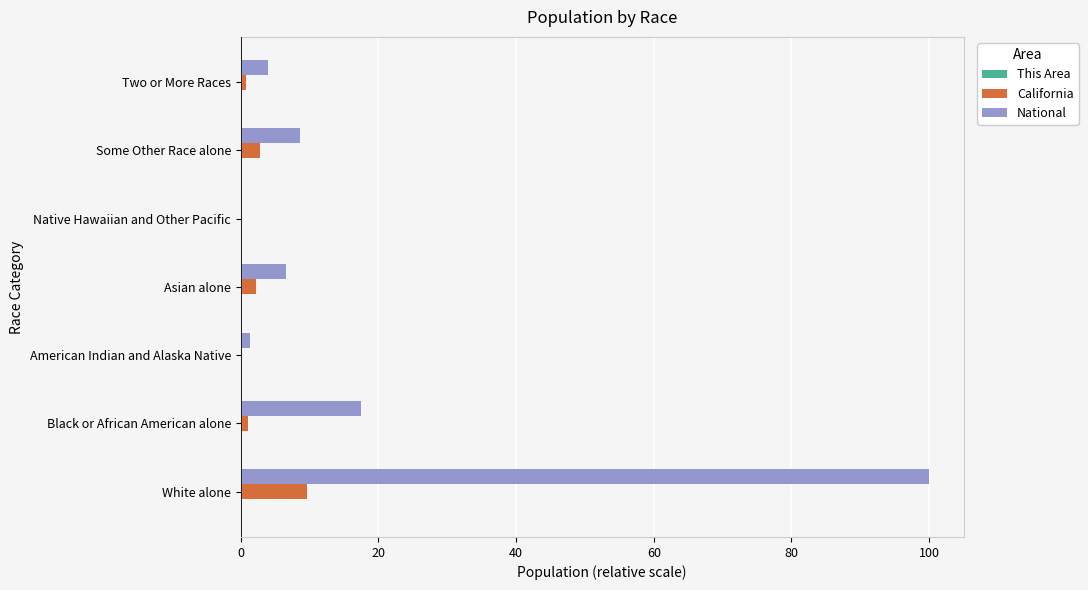

Where is National nearest to the value 50?

Black or African American alone